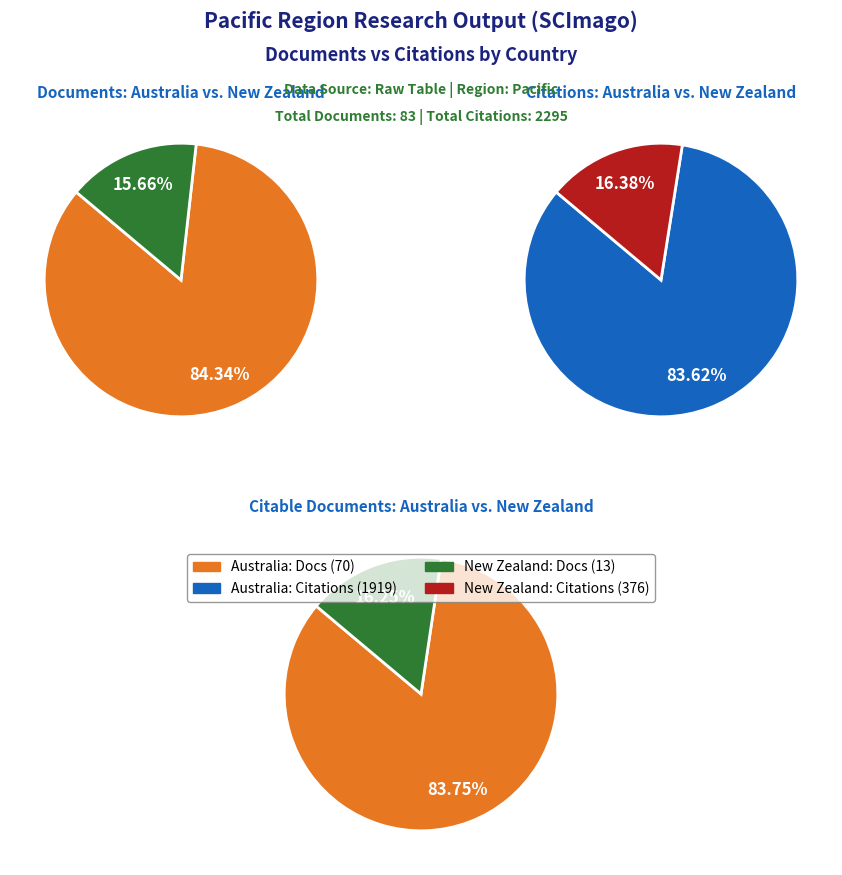

To the nearest percent, what is the difference between the New Zealand and Australia slice percentages?

69%